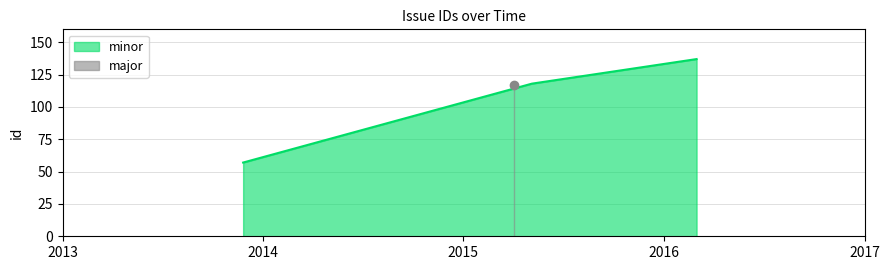

Reading left to right, transcribe all the data shown in this chart.

57	118	137